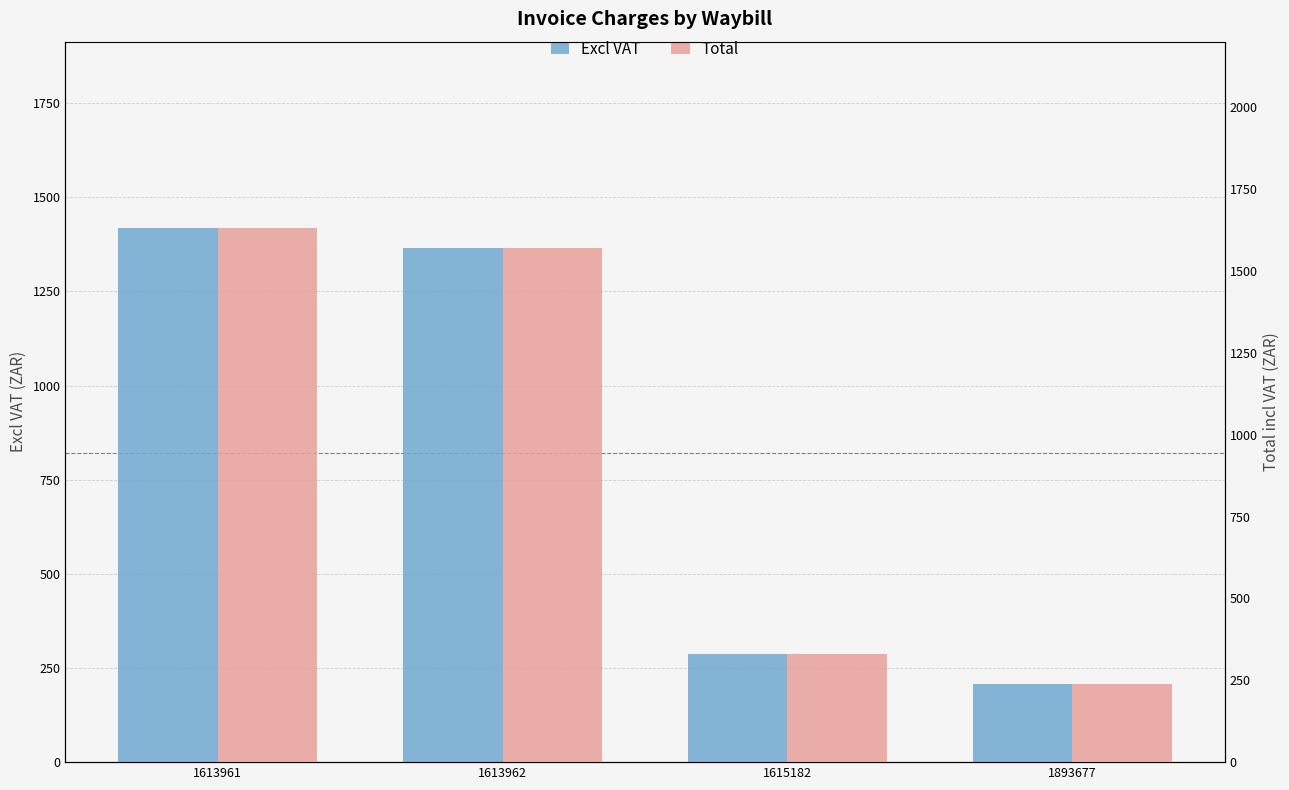

Reading left to right, extract all data points from this chart.

Excl VAT: 1417.0	1365.5	287.2	208.7
Total: 1629.6	1570.4	330.3	240.0